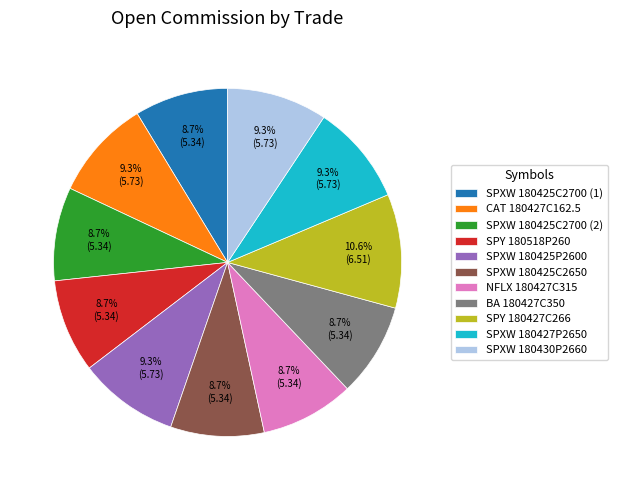

Does any single category account for the majority?

No